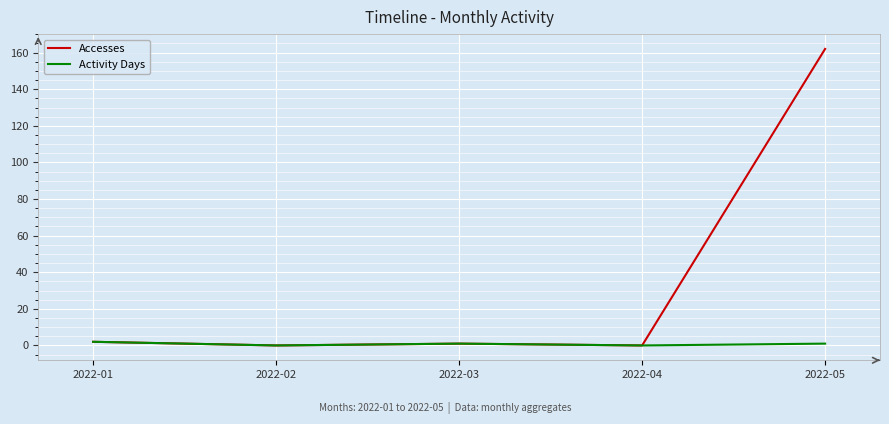

Is it true that Activity Days equals 0 at 2022-04?

True